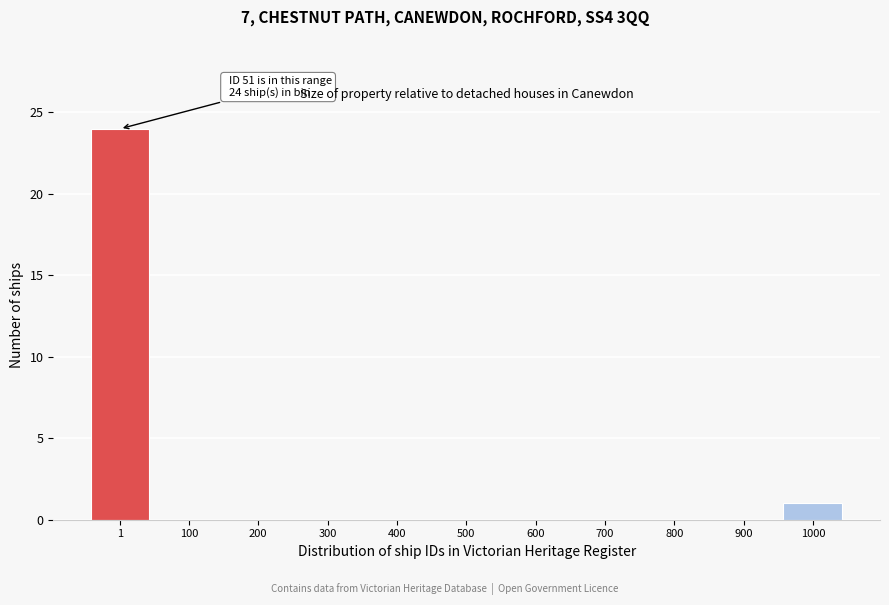

Reading left to right, extract all data points from this chart.

1=24	100=0	200=0	300=0	400=0	500=0	600=0	700=0	800=0	900=0	1000=1